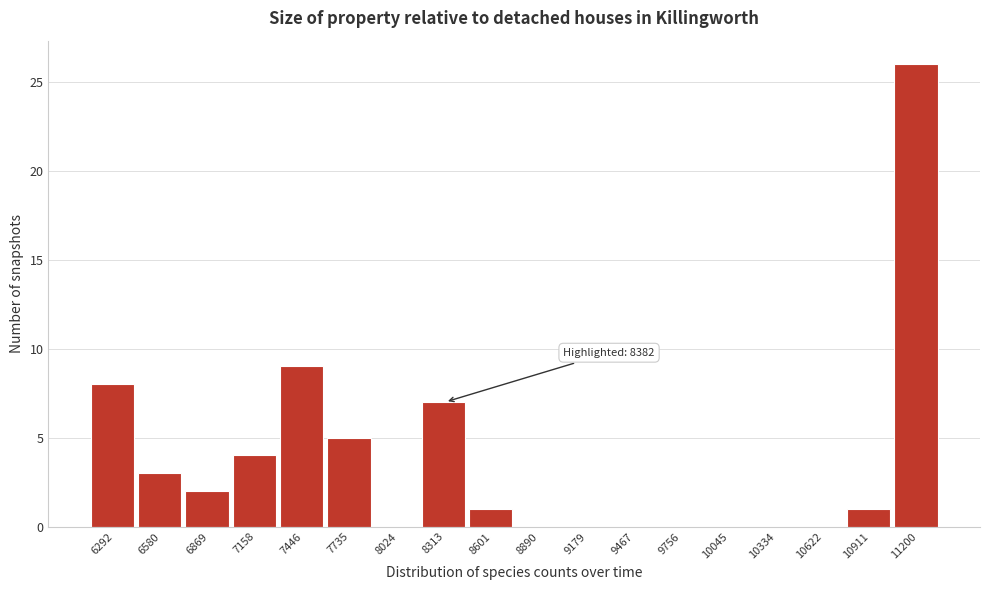

Reading right to left, what are all the values shown in this chart?

11200=26	10911=1	10622=0	10334=0	10045=0	9756=0	9467=0	9179=0	8890=0	8601=1	8313=7	8024=0	7735=5	7446=9	7158=4	6869=2	6580=3	6292=8